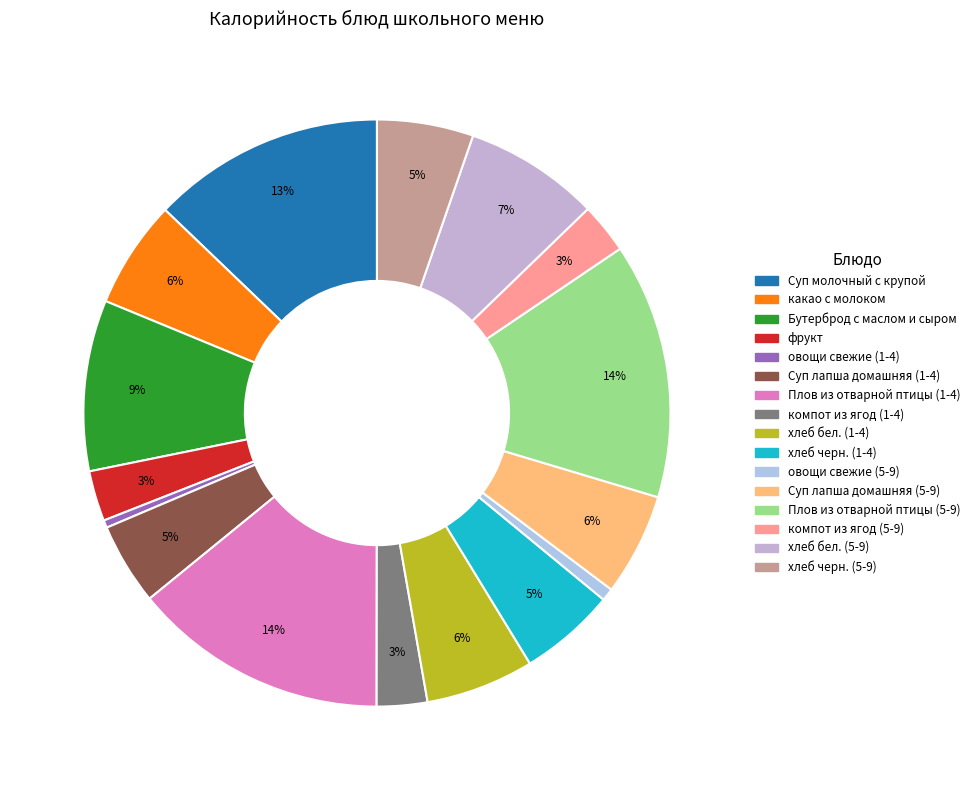

To the nearest percent, what is the average slice percentage?

6%